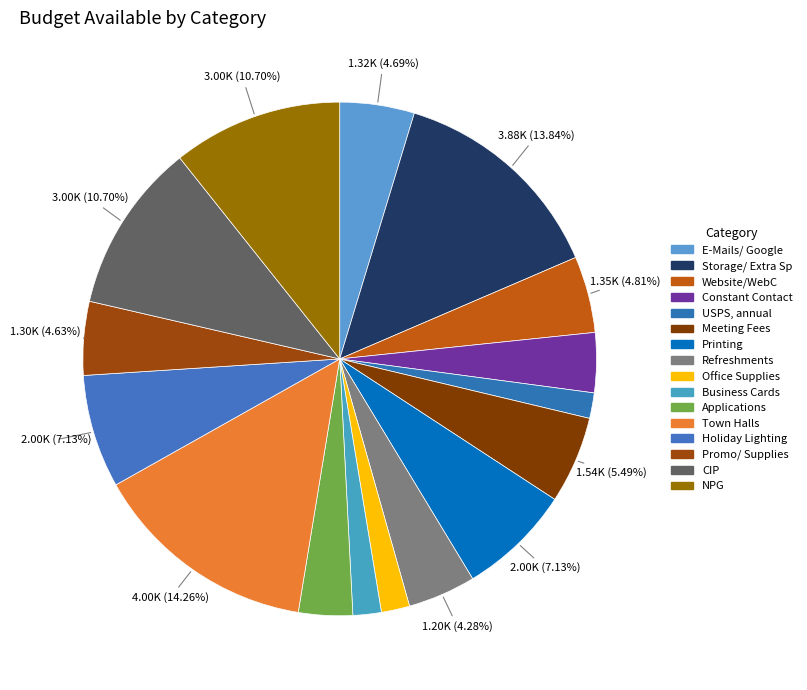

How many segments does this pie chart have?

16